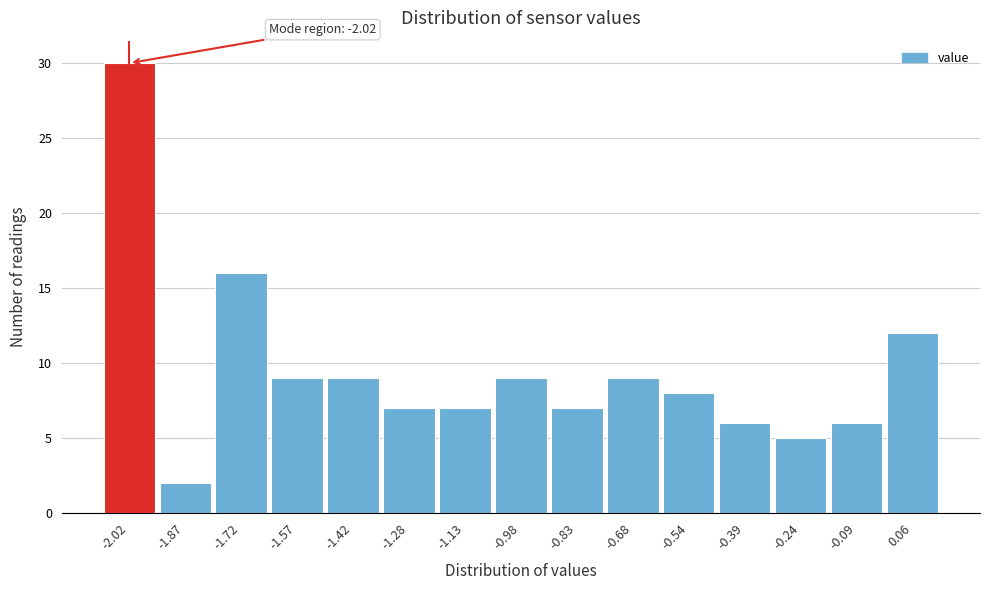

Which range on the x-axis has the tallest bar?

-2.090 to -1.942